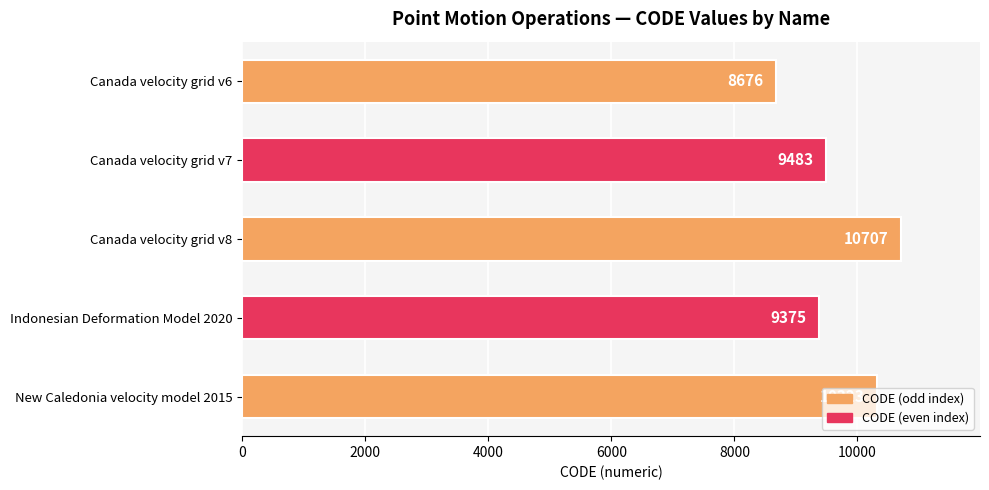

What is the maximum value shown in the chart?

10707